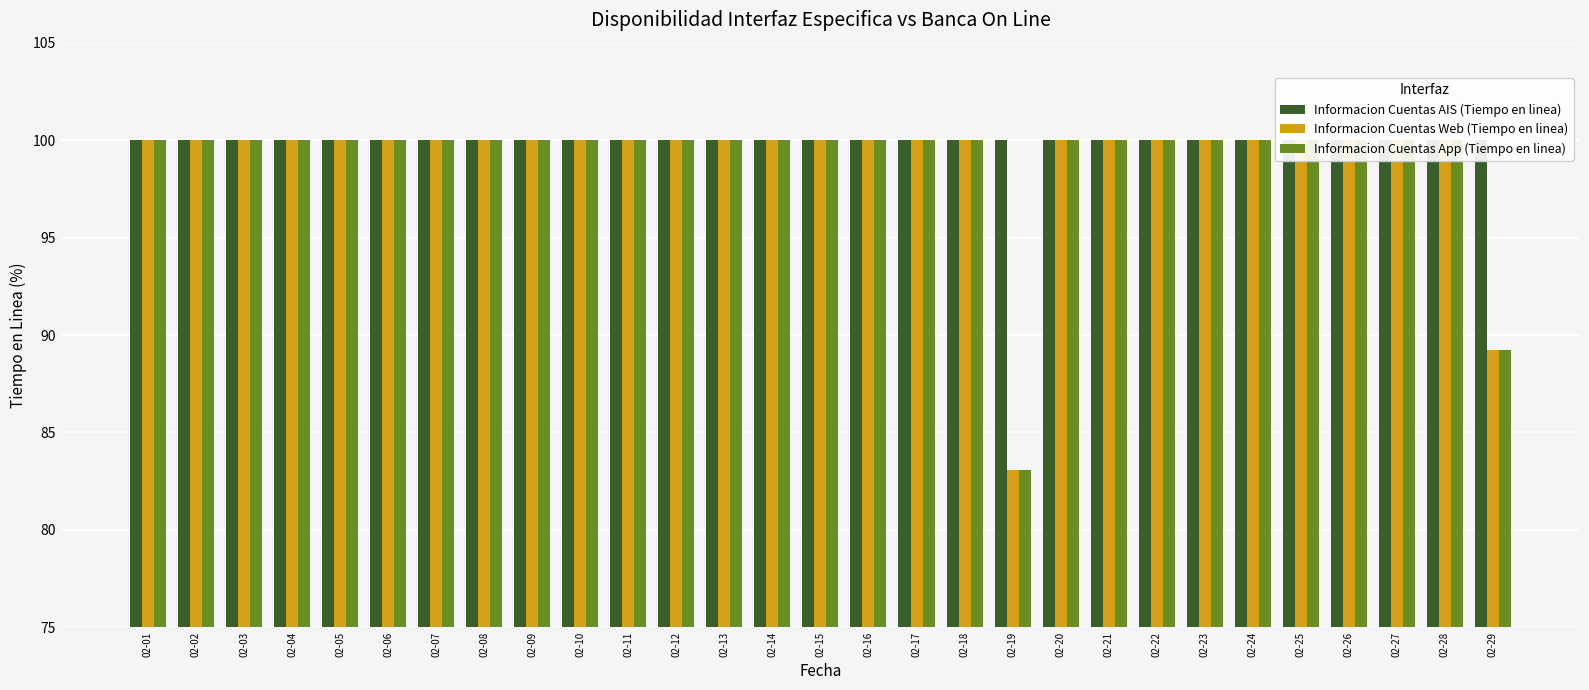

Does the chart contain any negative values?

No